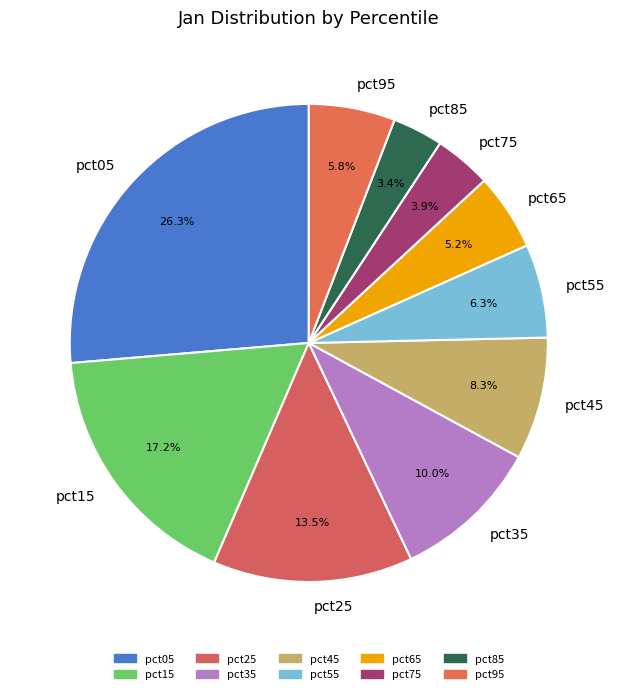

Is pct15 the majority of the pie?

No